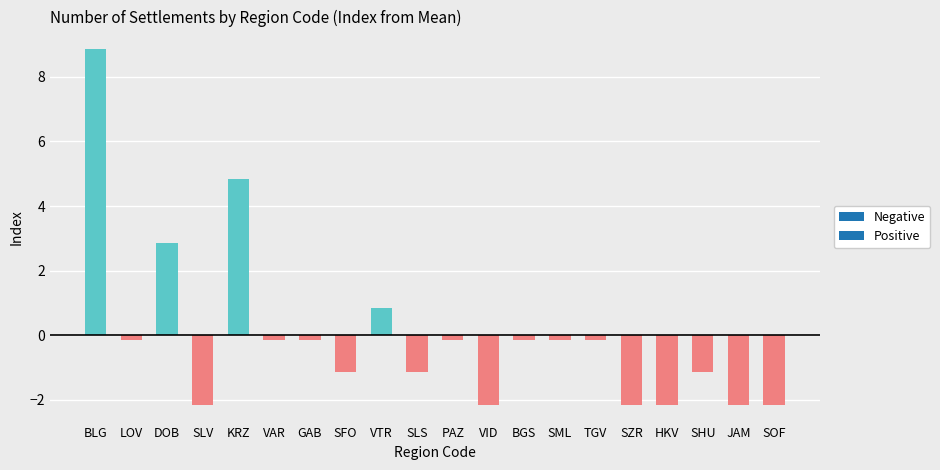

Where is the data nearest to the value 3?

DOB